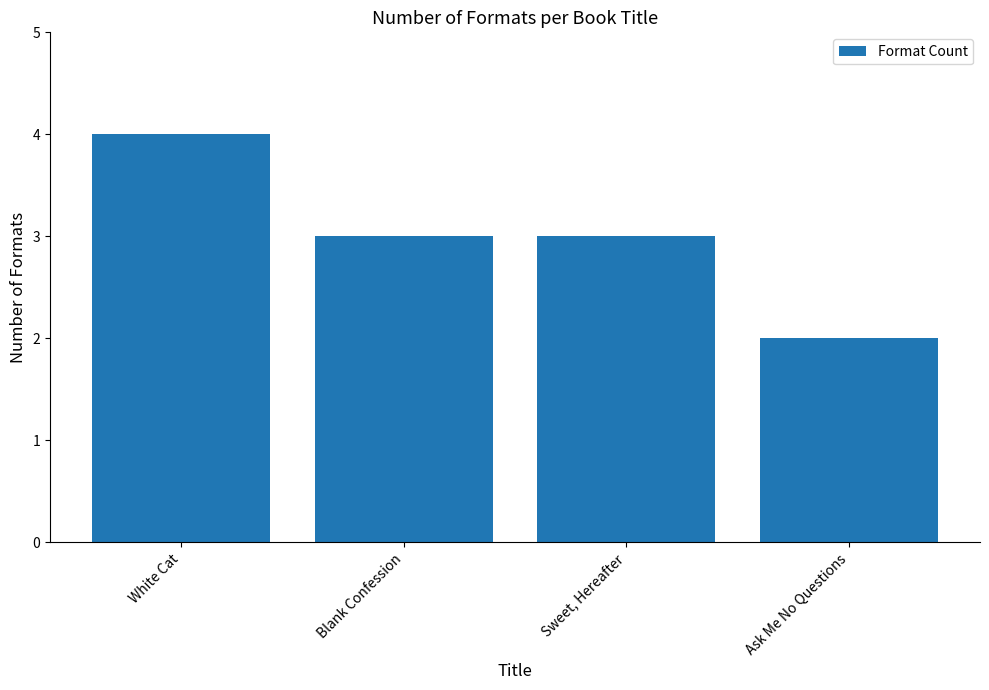

Approximately how many times larger is the value at White Cat compared to Blank Confession?

1.3